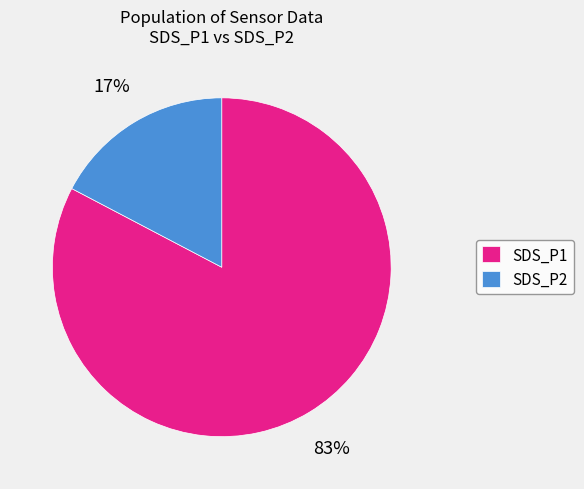

How many segments does this pie chart have?

2